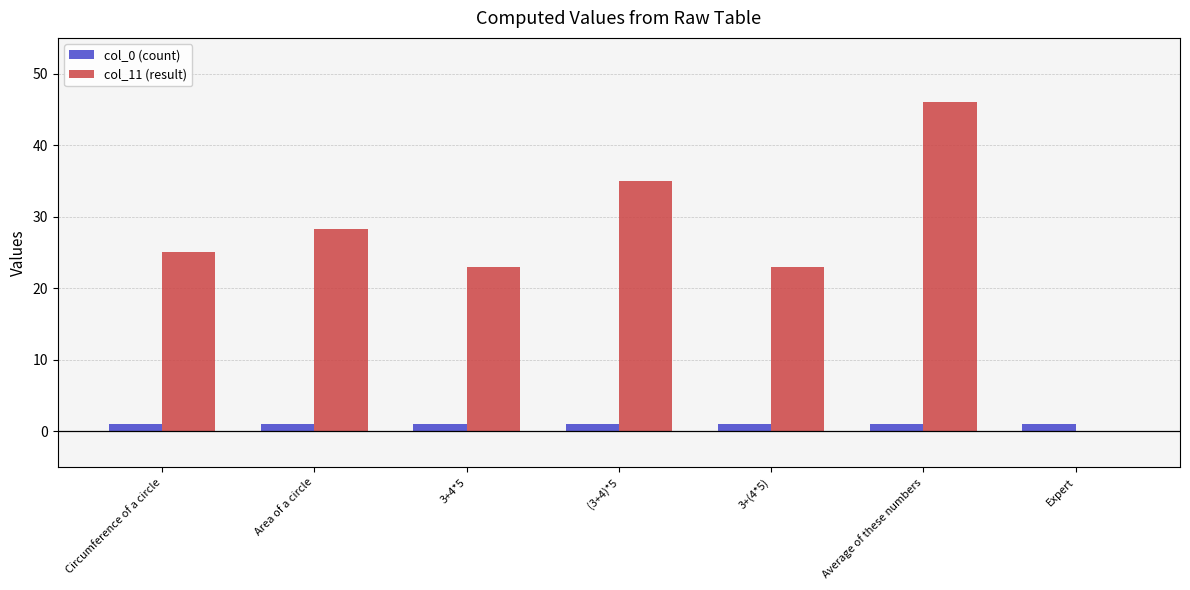

At which category is the sum across all series the highest?

Average of these numbers